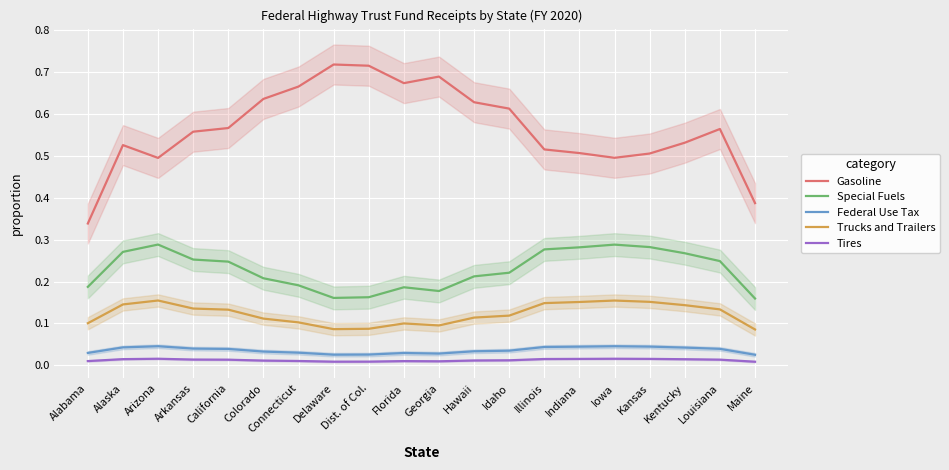

Which series changed the most between Hawaii and Louisiana?

Gasoline